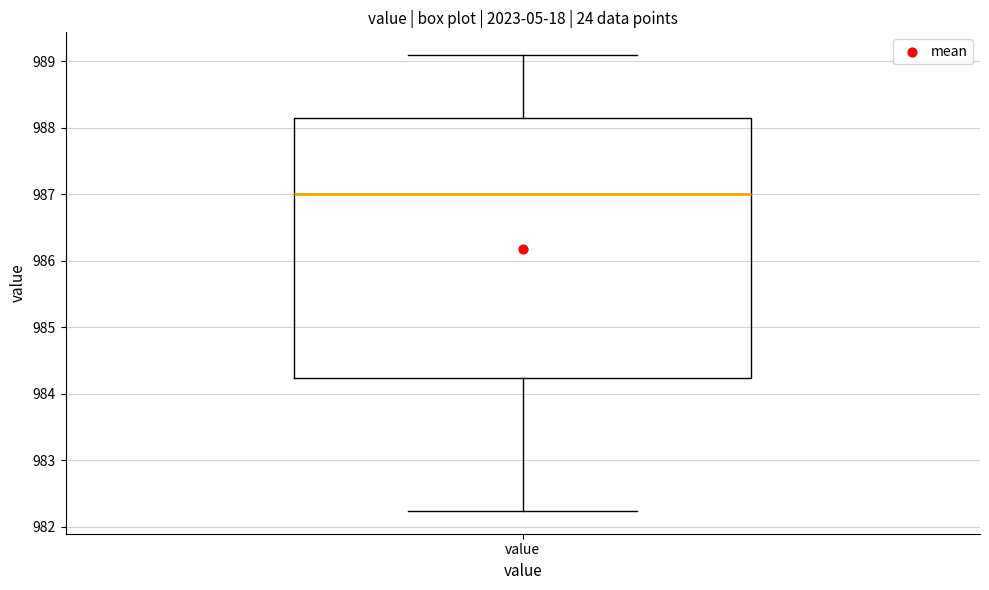

Read this box plot against the y-axis: the position of the median line, the range covered by the box, and the ends of both whiskers. The values are not printed on the chart, so give them approximately, as read against the axis.

median 987.0, box 984.2 to 988.1, whiskers 982.2 to 989.1